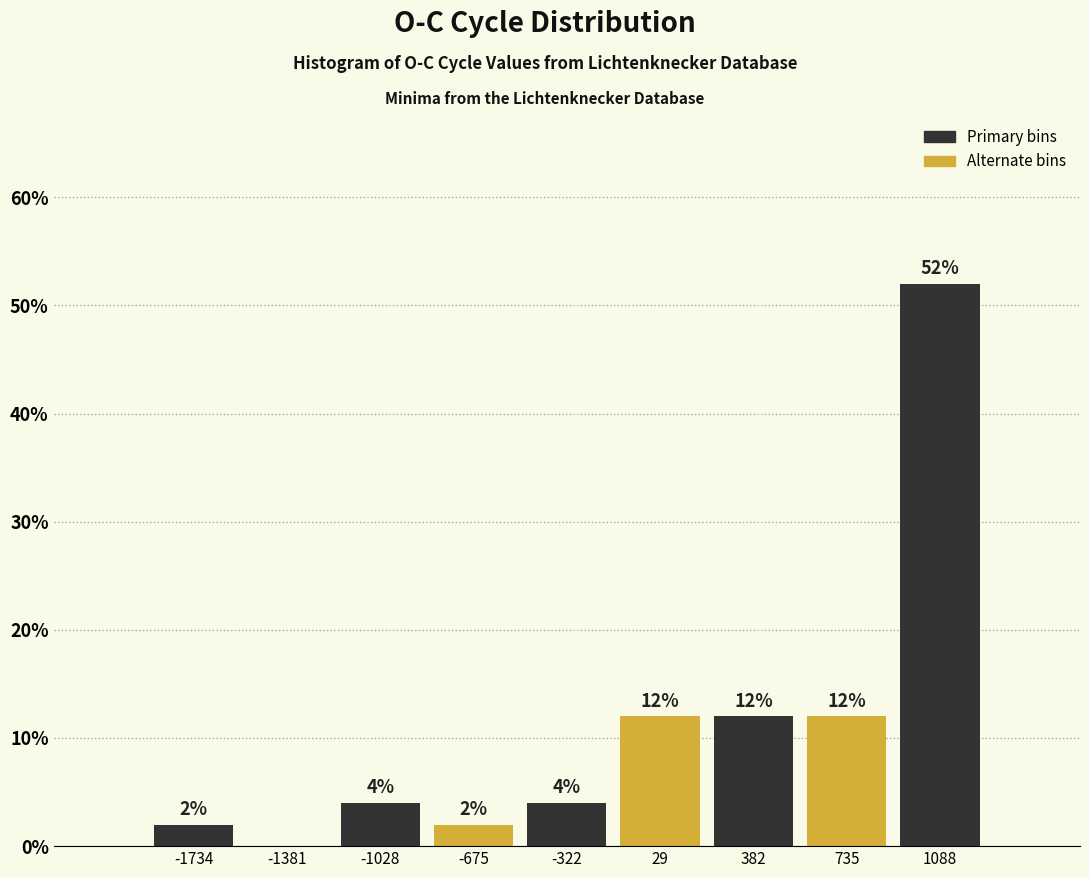

Which range on the x-axis has the tallest bar?

900 to 1250